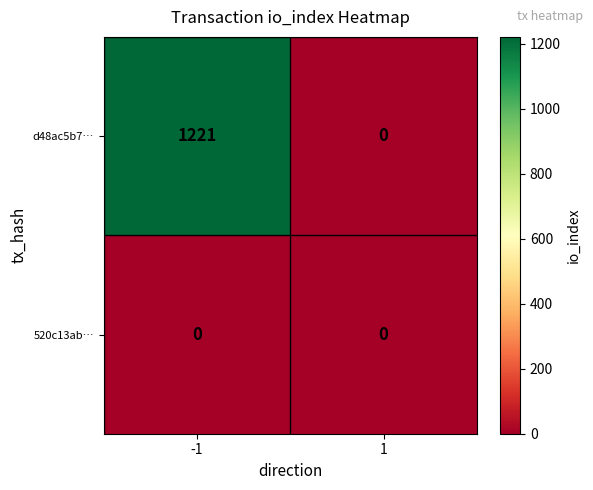

True or false: 520c13ab… has a value of 0 at 1.

True